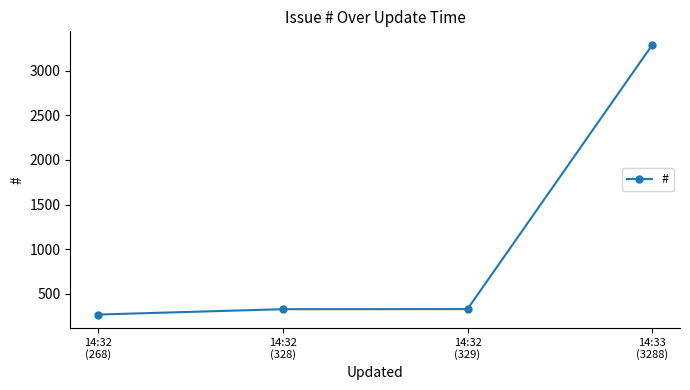

What is the difference between the maximum and second lowest values?

2960